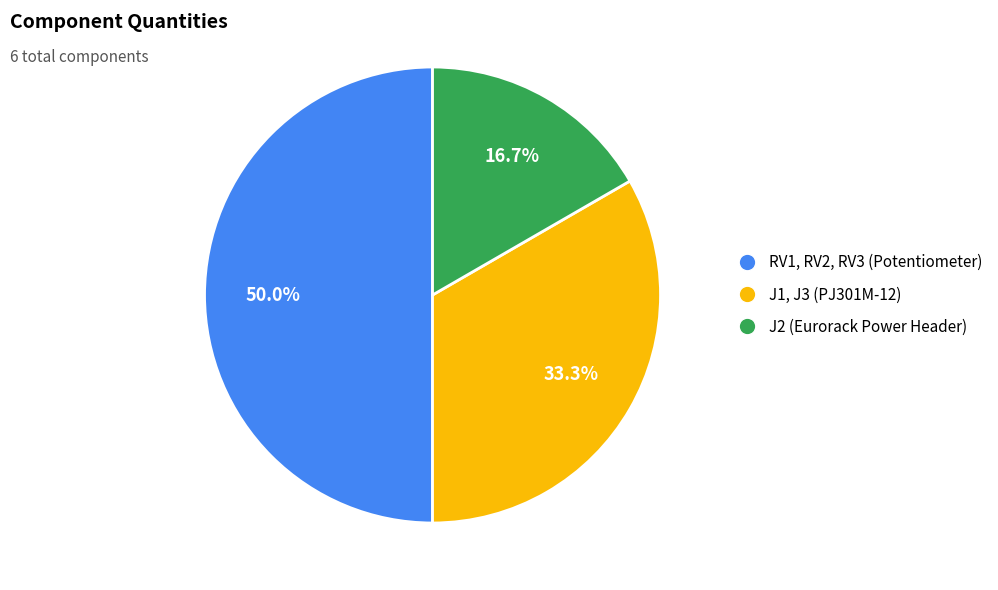

Does J1, J3 account for over 50% of the chart?

No